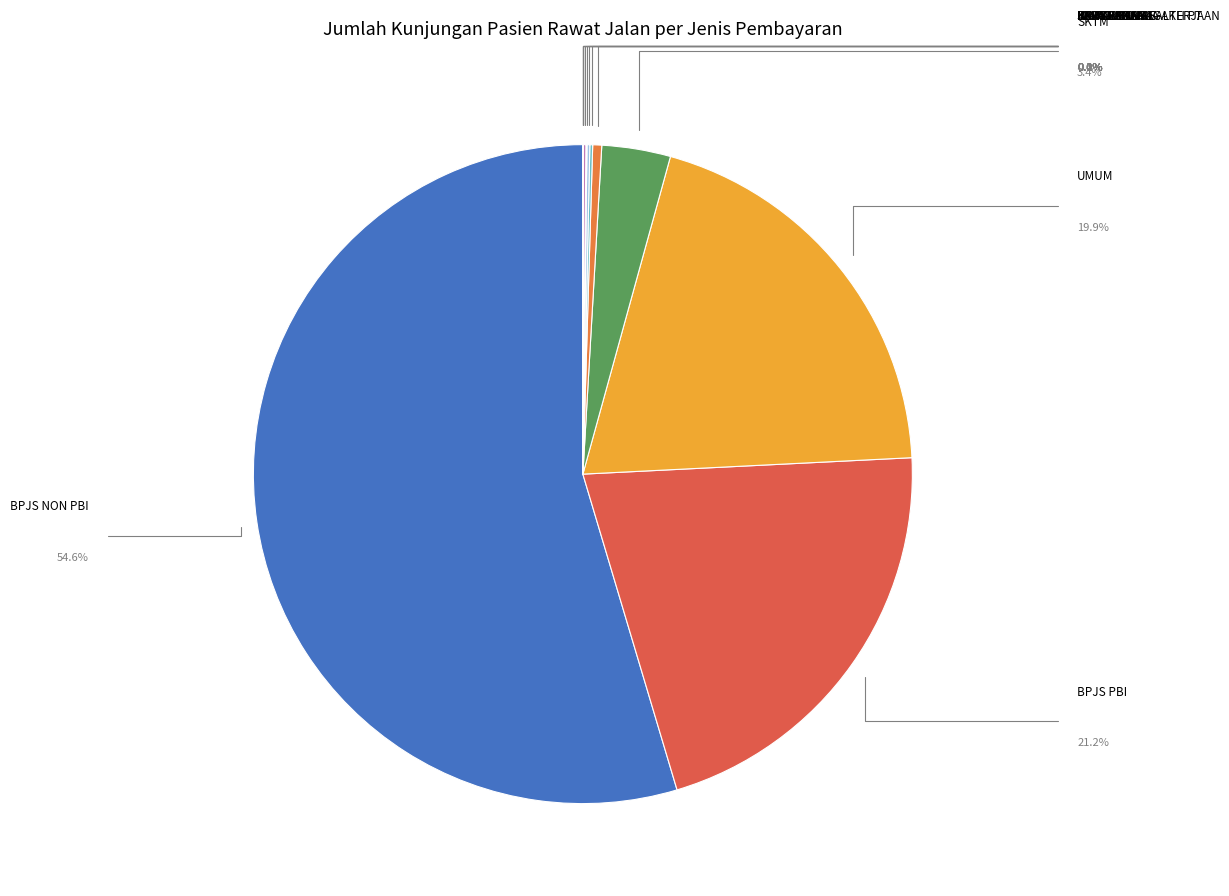

To the nearest percent, what is the average slice percentage?

7%